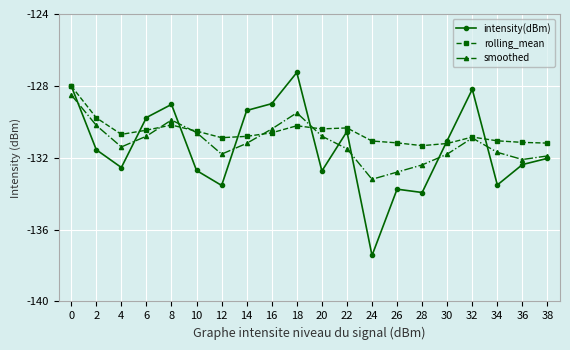

True or false: rolling_mean has more than 1 points higher than both neighbors.

True